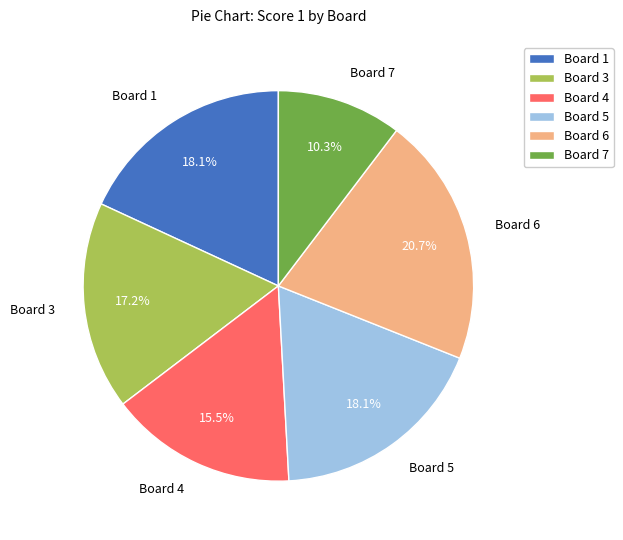

How many segments does this pie chart have?

6